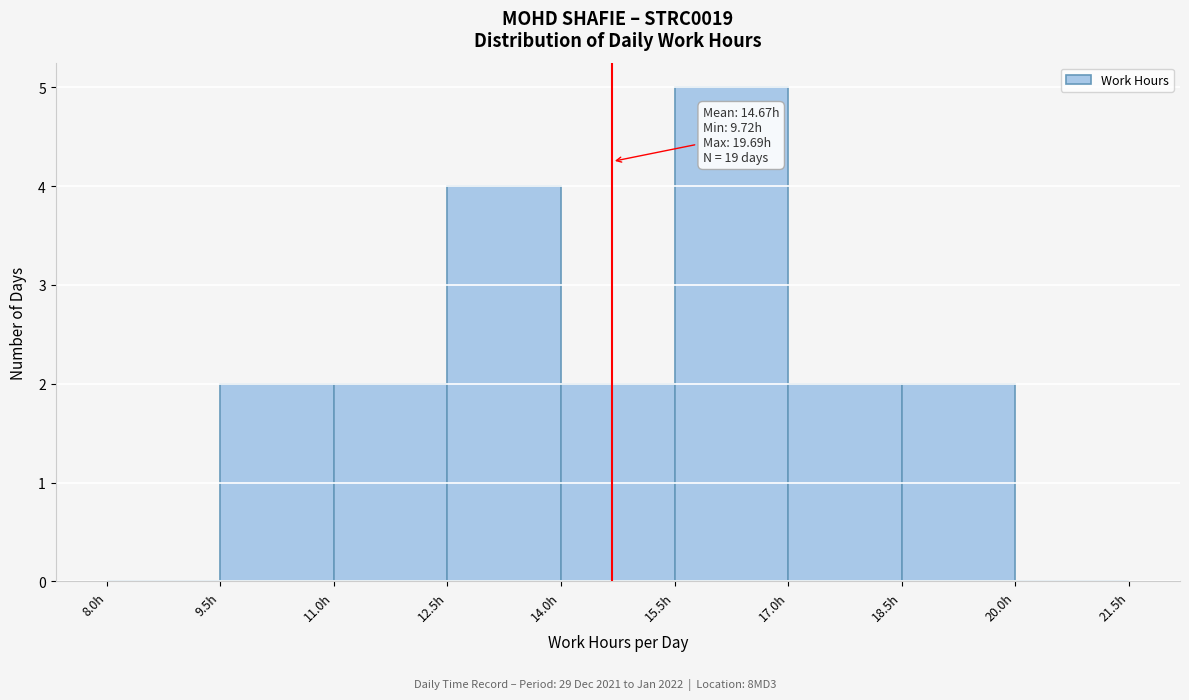

Which range on the x-axis has the tallest bar?

15.5 to 17.0